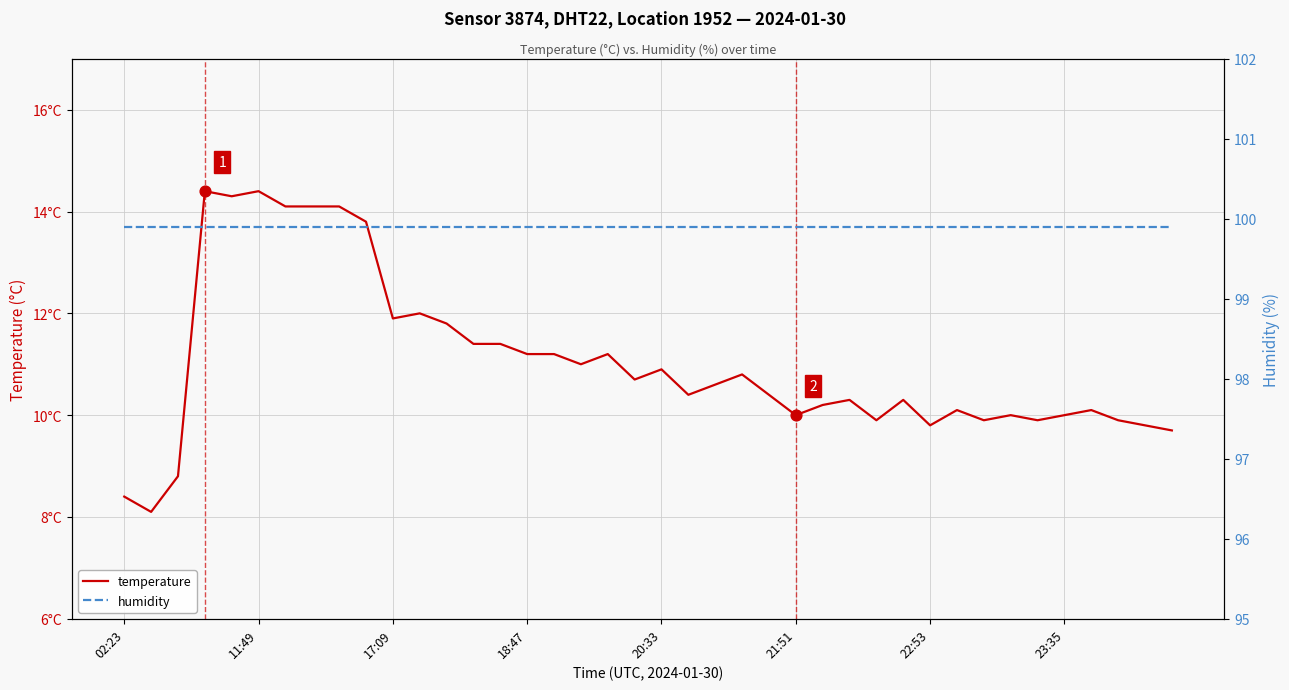

What is the total value across all series at 33?

109.9